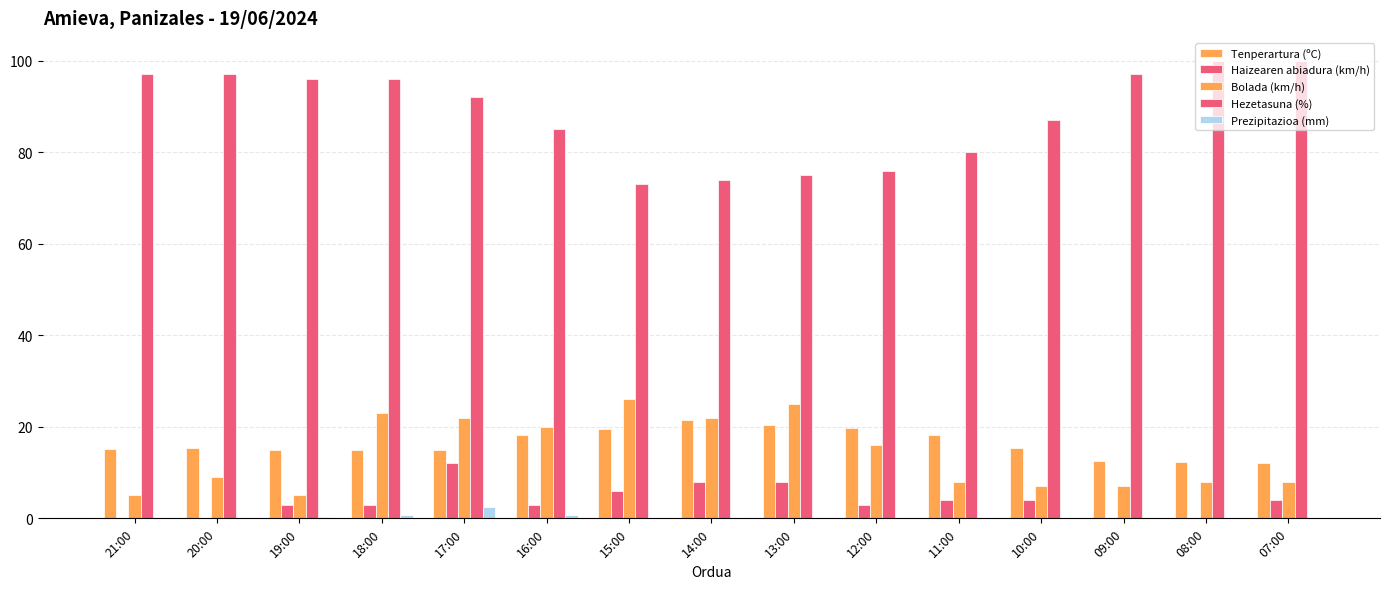

How many groups of bars are there?

15